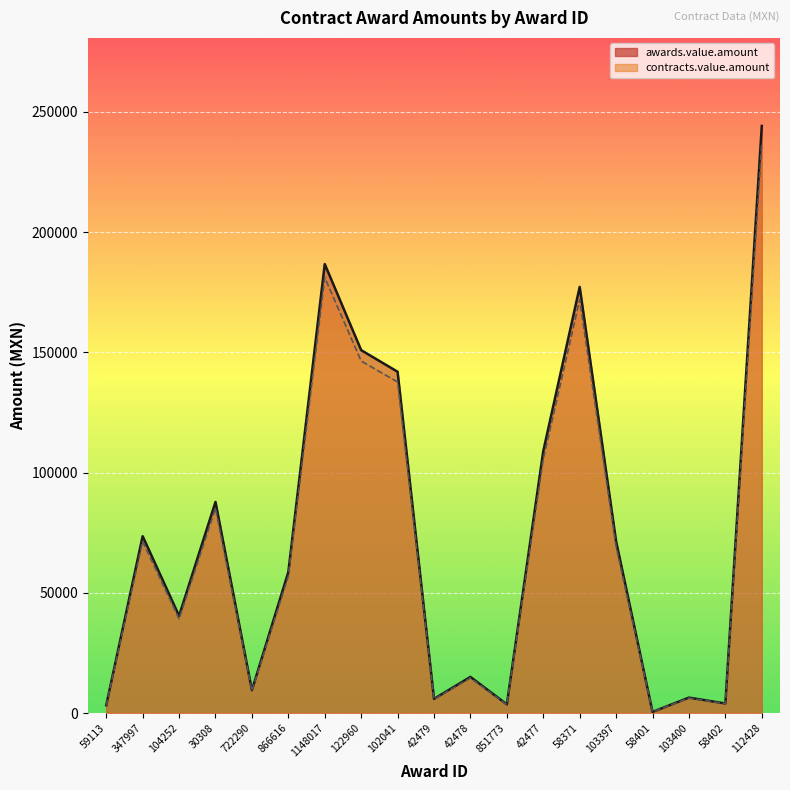

What is the maximum value for contracts.value.amount?

236845.4